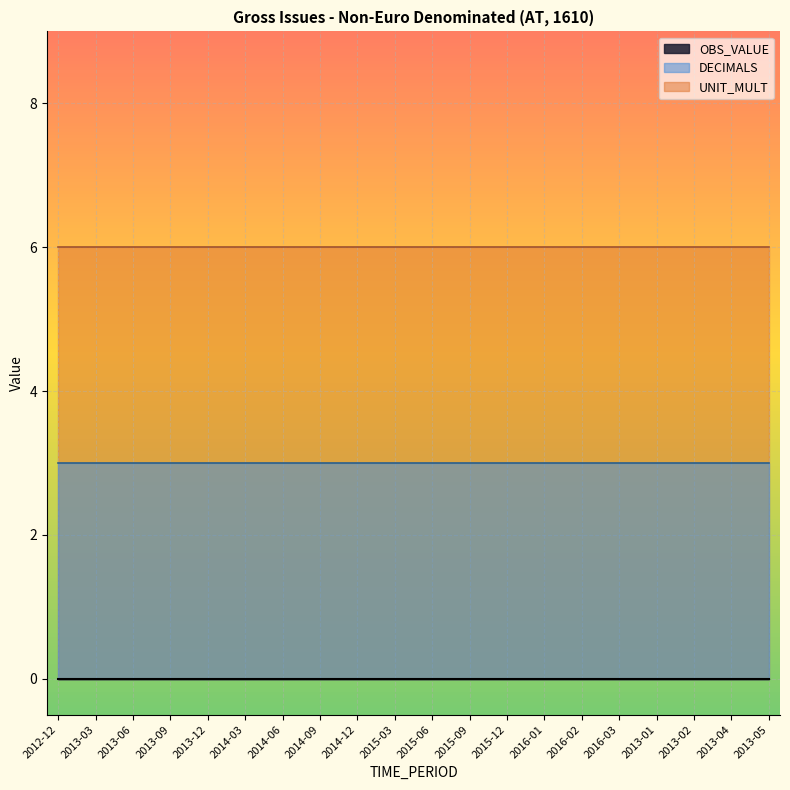

List the series in order of their peak value, highest first.

UNIT_MULT, DECIMALS, OBS_VALUE